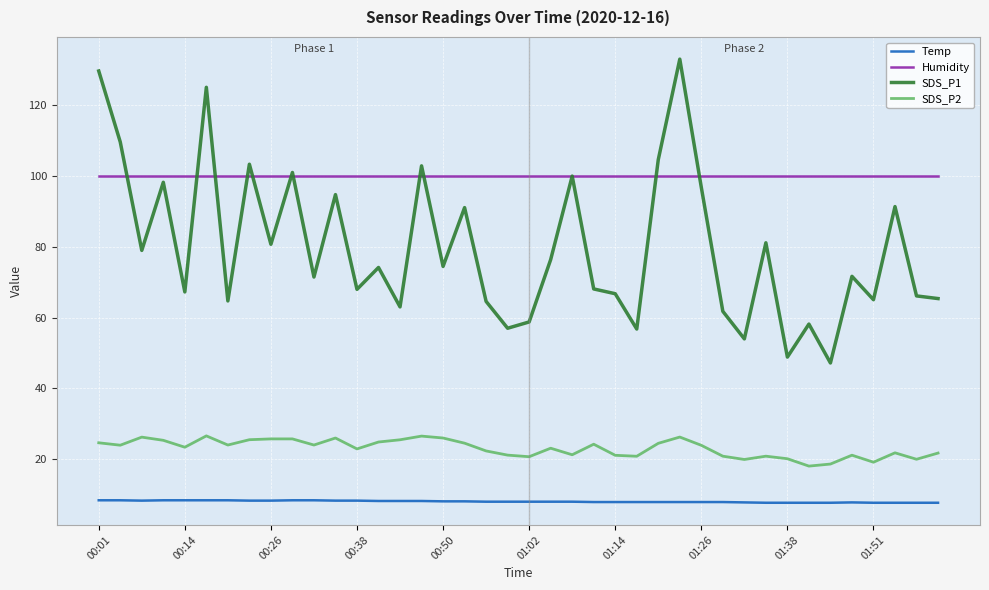

What is the average value of the SDS_P2 series?

23.1